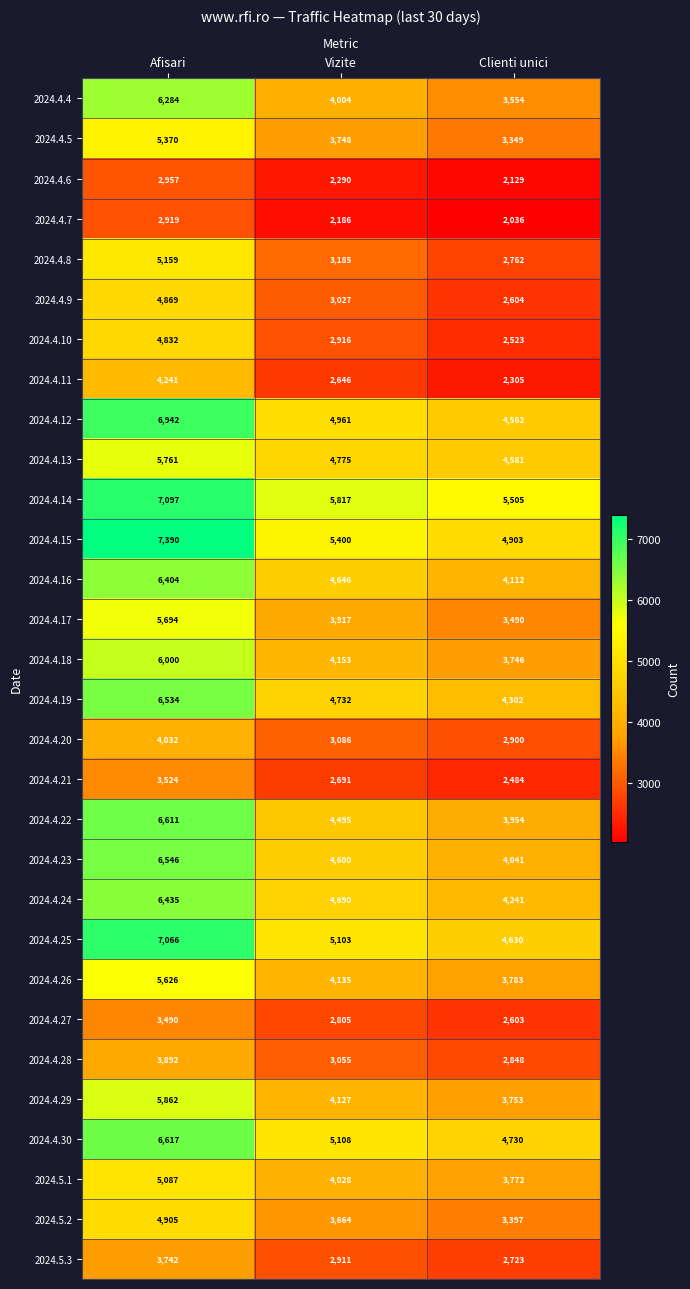

Which series has the largest total across all categories?

2024.4.14